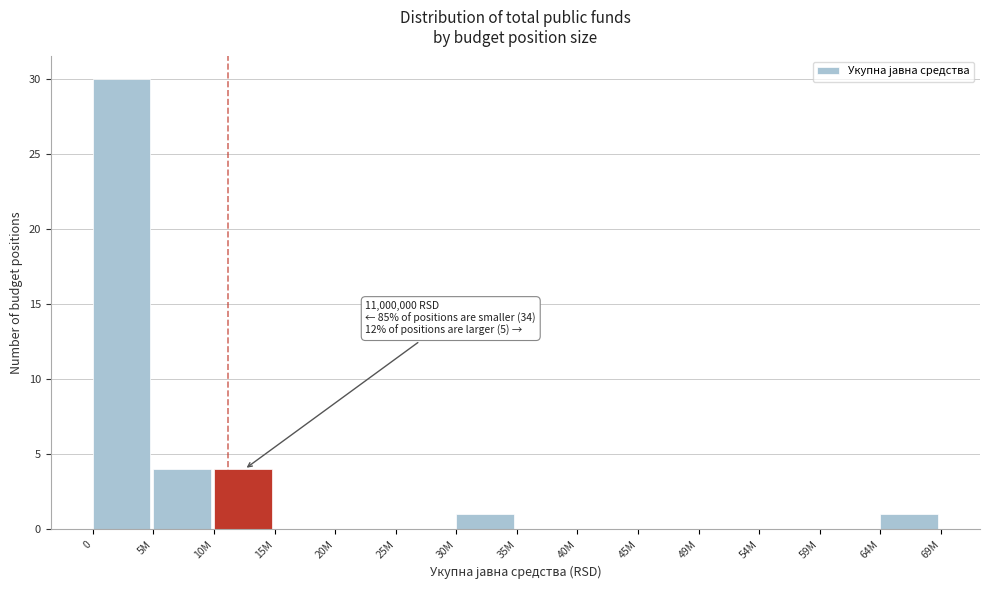

Reading right to left, extract all data points from this chart.

64M=1	59M=0	54M=0	49M=0	45M=0	40M=0	35M=0	30M=1	25M=0	20M=0	15M=0	10M=4	5M=4	0=30